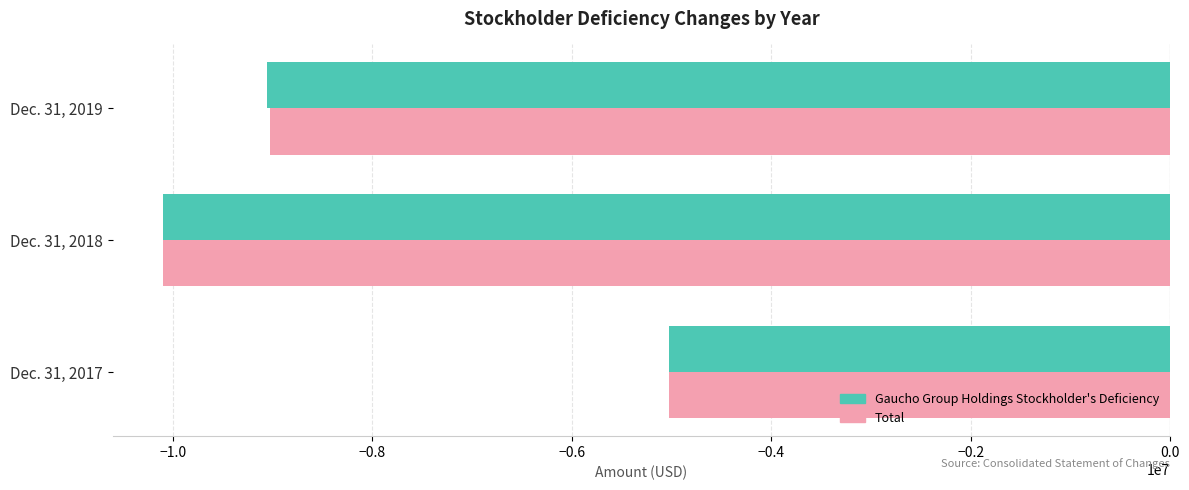

Rank the categories by Total value from lowest to highest.

Dec. 31, 2018, Dec. 31, 2019, Dec. 31, 2017